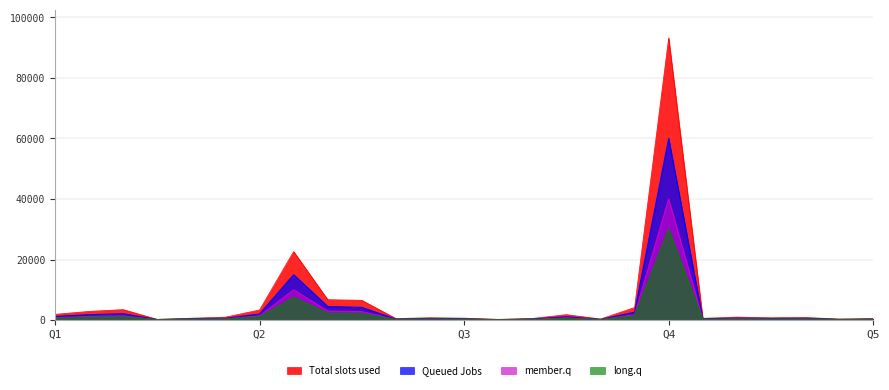

What are all the series names shown in the legend?

Total slots used, Queued Jobs, member.q, long.q